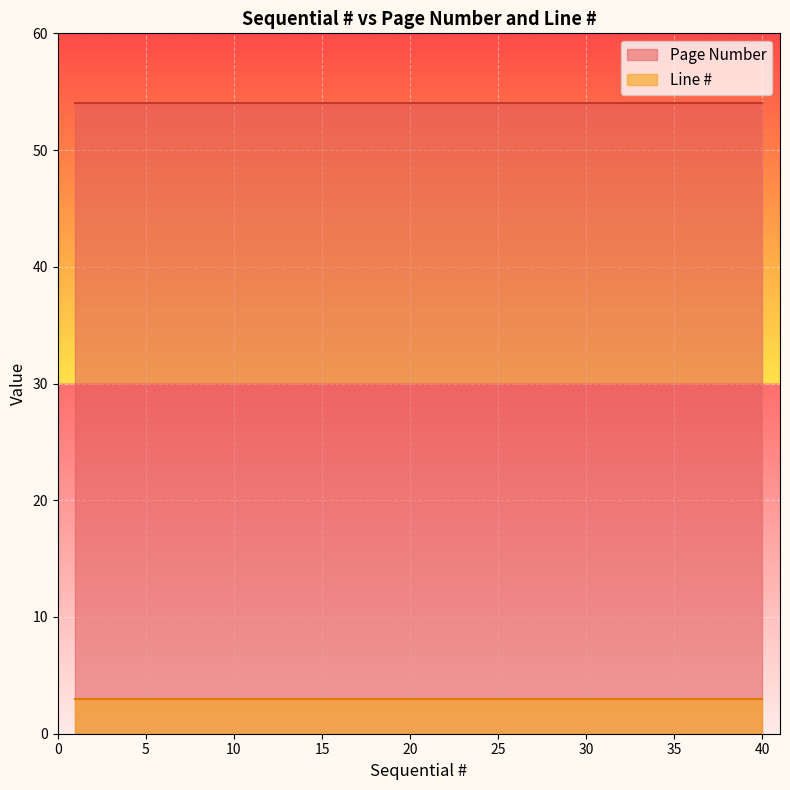

True or false: Page Number has a value of 77 at 6.

False